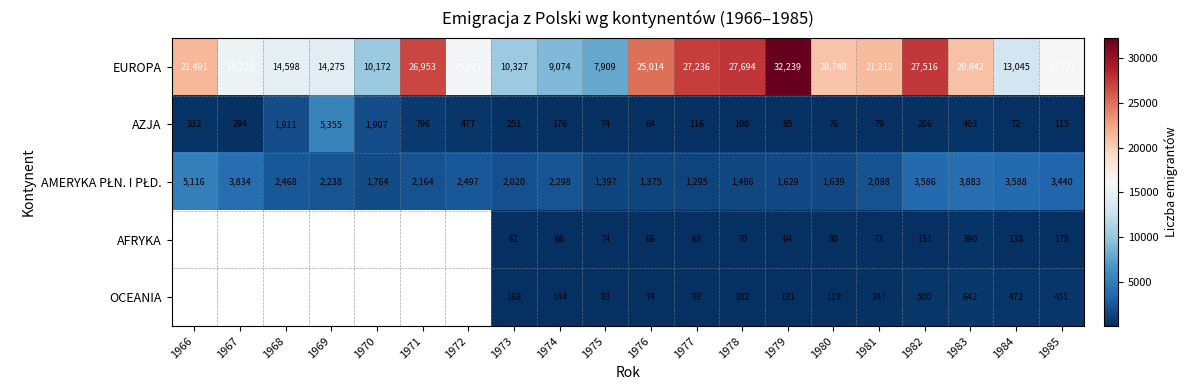

What is the sum of all AZJA values?

12889